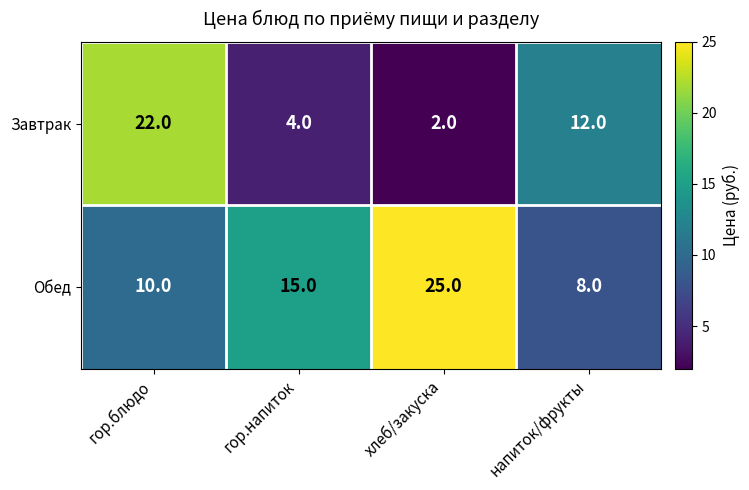

What is the maximum value shown in the chart?

25